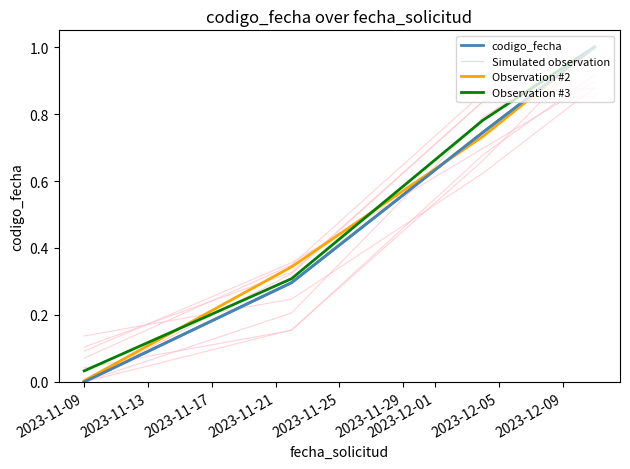

Which series has the largest total across all categories?

Observation #3